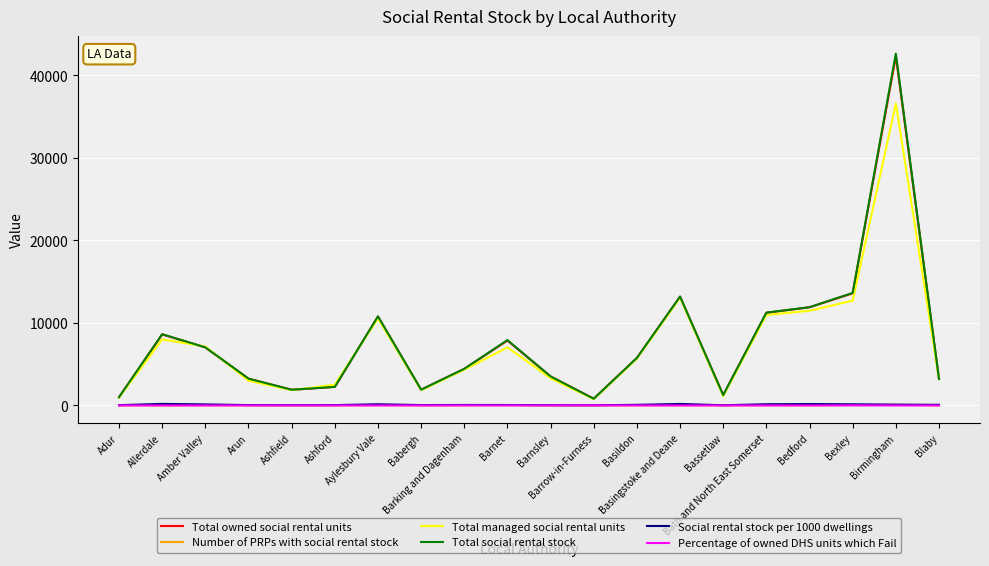

What is the difference between the highest and lowest values at Barking and Dagenham?

4438.6